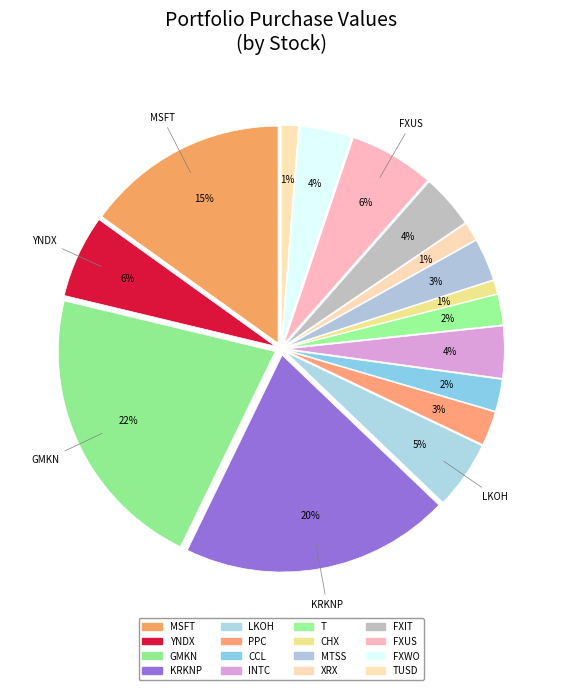

How many segments does this pie chart have?

16